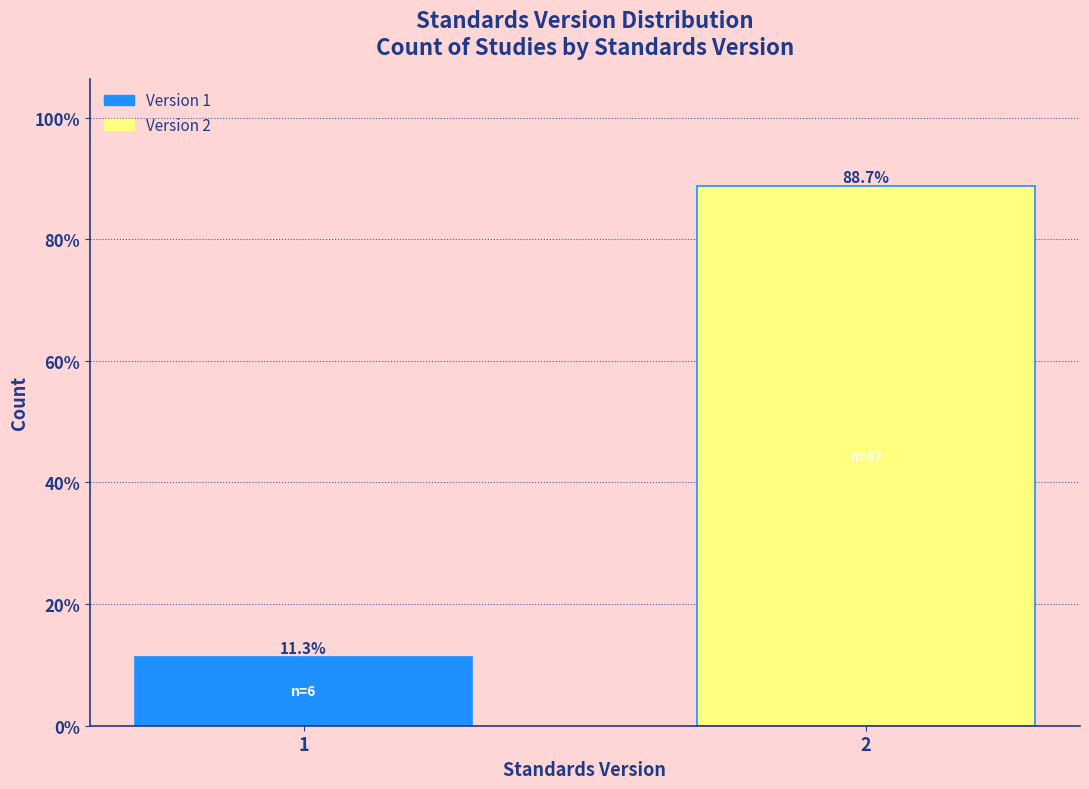

Are the bars horizontal?

No